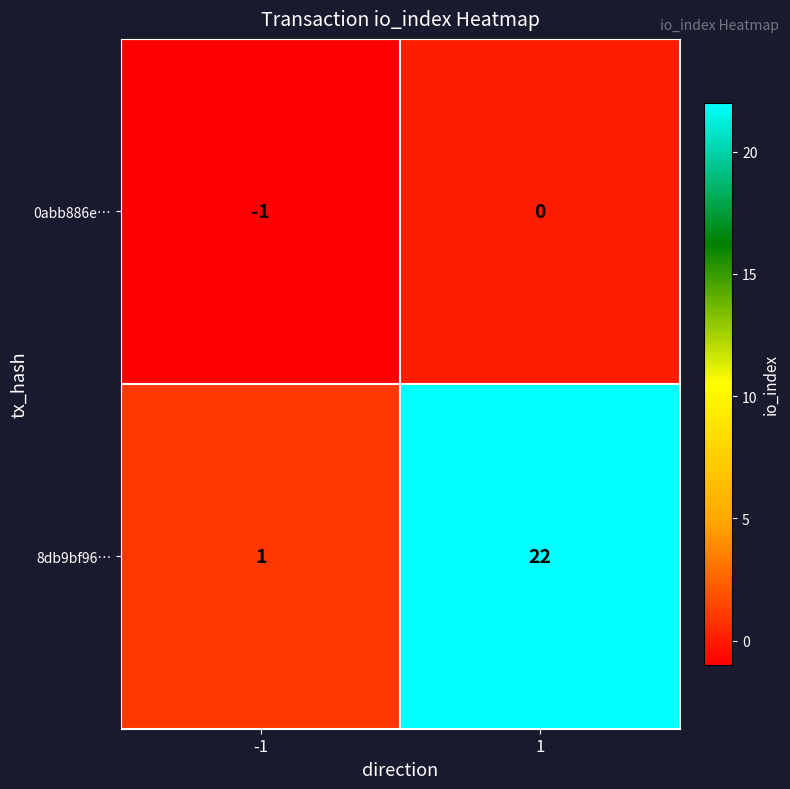

Reading left to right, transcribe all the data shown in this chart.

0abb886e…: -1=-1	1=0
8db9bf96…: -1=1	1=22